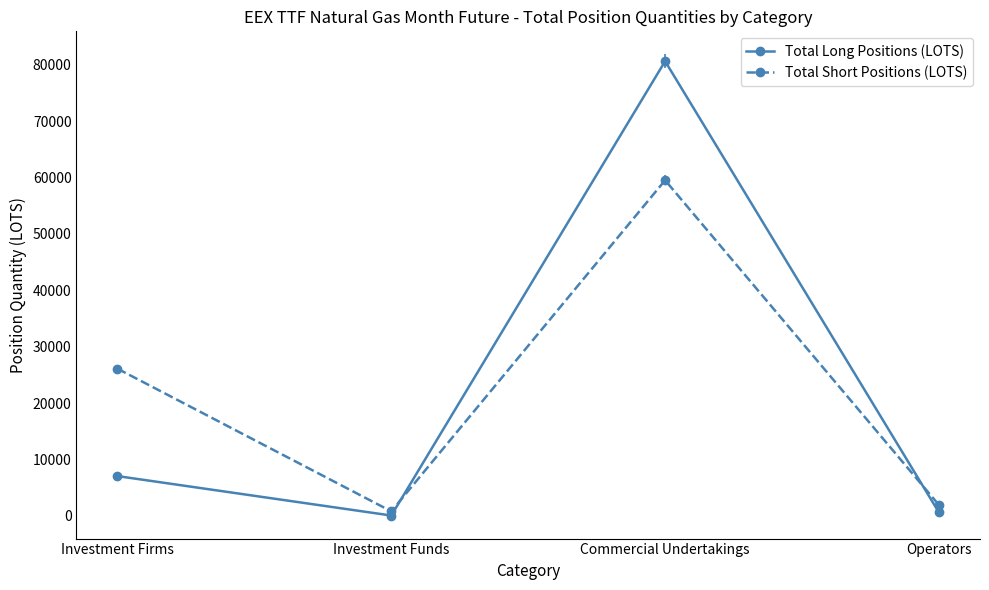

Where does the Total Short Positions (LOTS) series first go above 26093?

Investment Firms